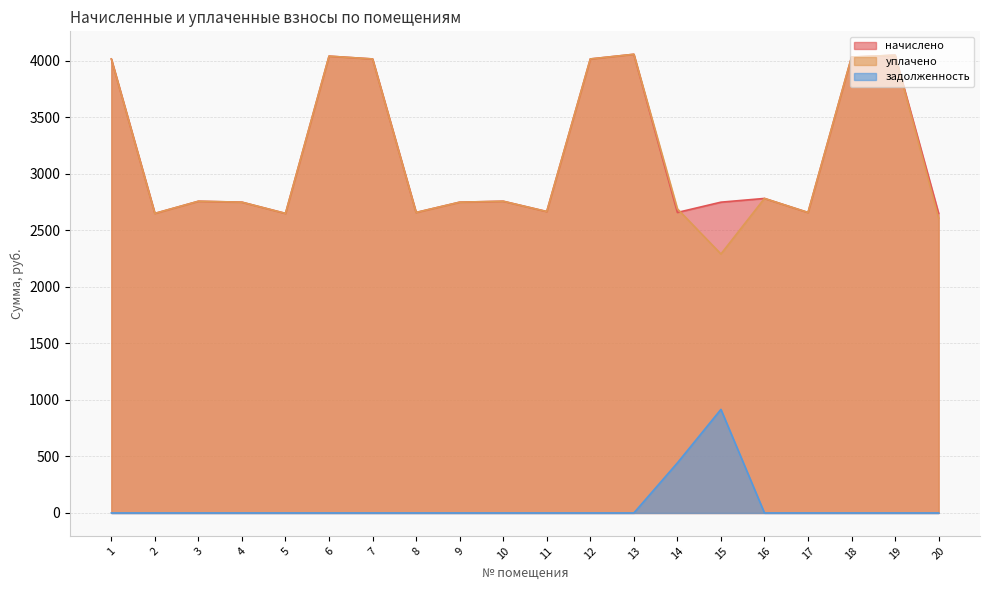

What is the sum of all задолженность values?

1359.3